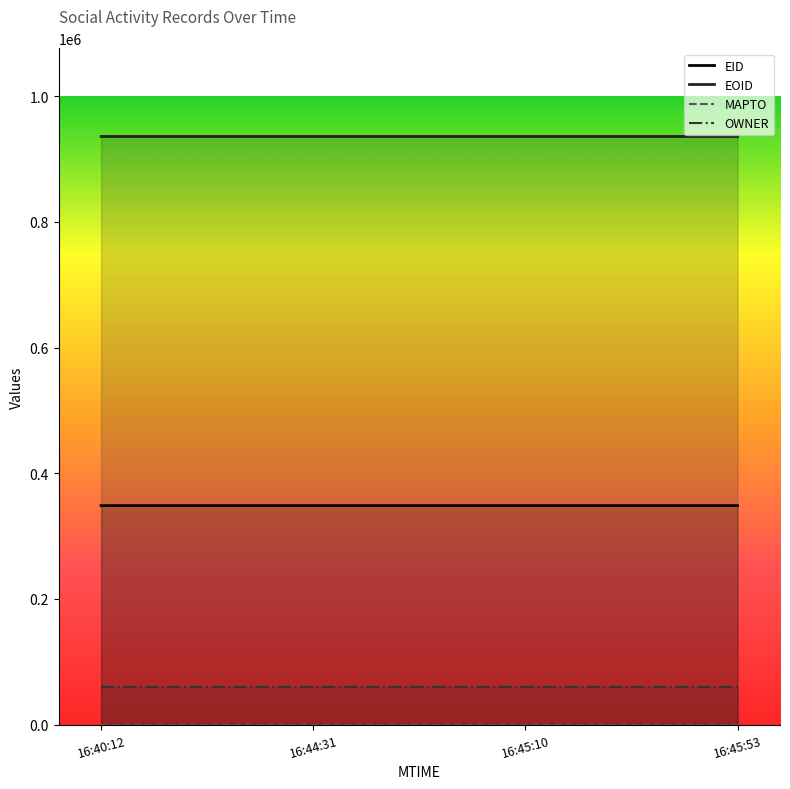

What is the lowest value of the OWNER series?

60420